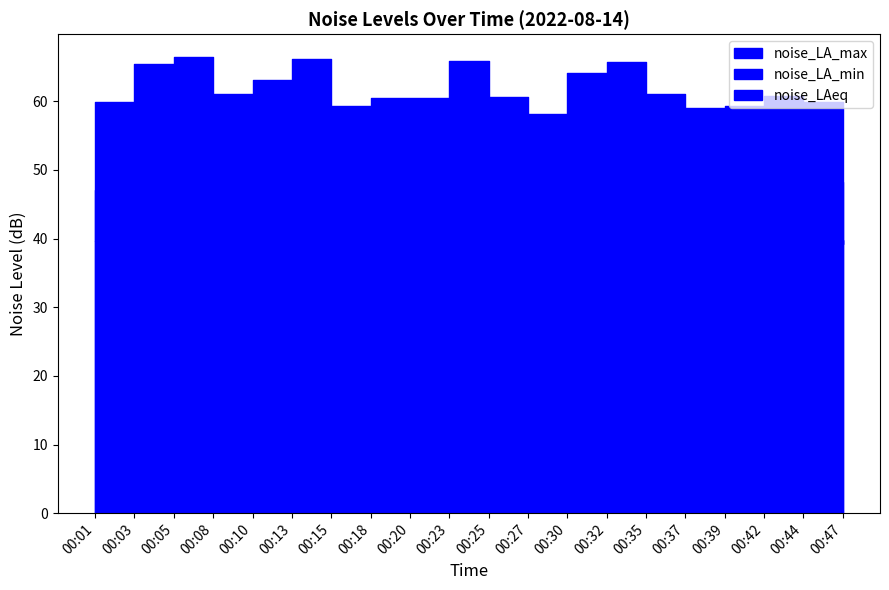

What is the maximum value for noise_LAeq?

52.5